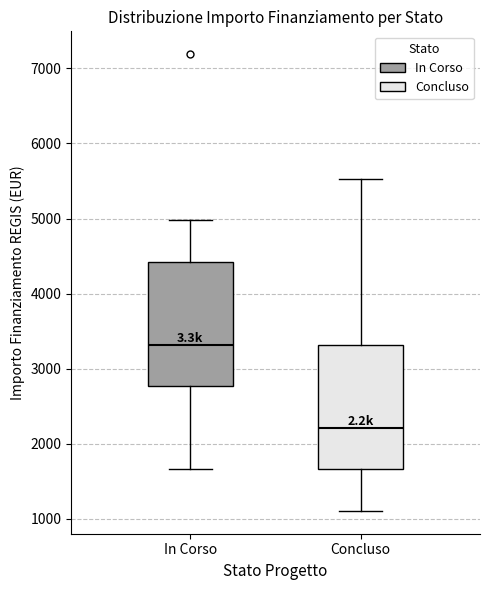

Reading left to right, read every box against the y-axis: the position of its median line, the range the box covers, and the ends of its whiskers. The values are not printed on the chart, so give them approximately, as read against the axis.

In Corso: median 3300, box 2800 to 4400, whiskers 1700 to 5000
Concluso: median 2200, box 1700 to 3300, whiskers 1100 to 5500